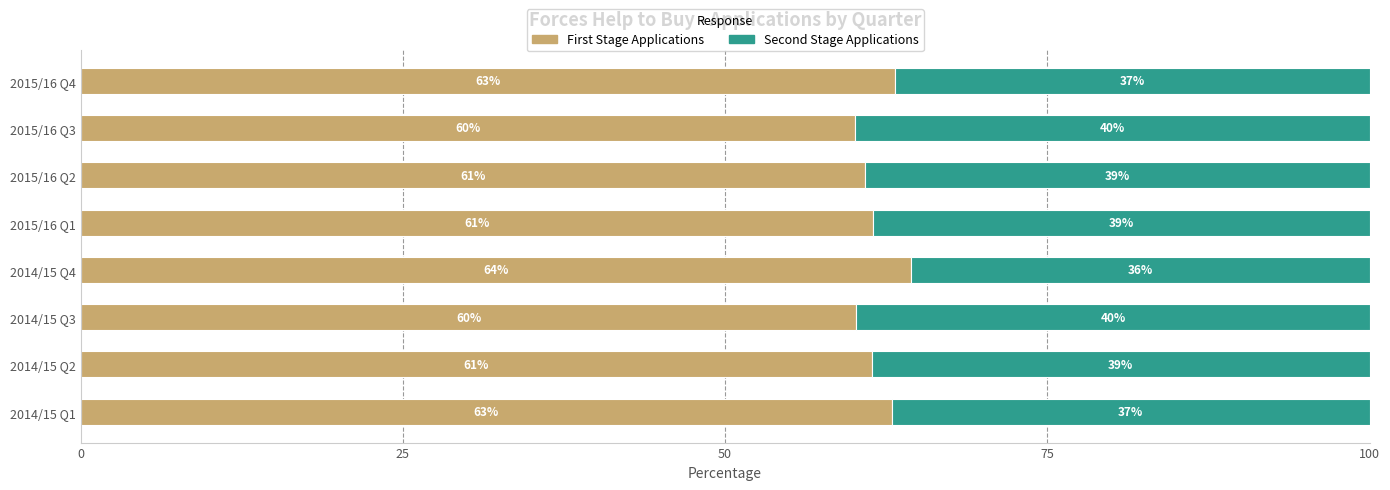

What is the total value across all series at 2014/15 Q3?

100.0